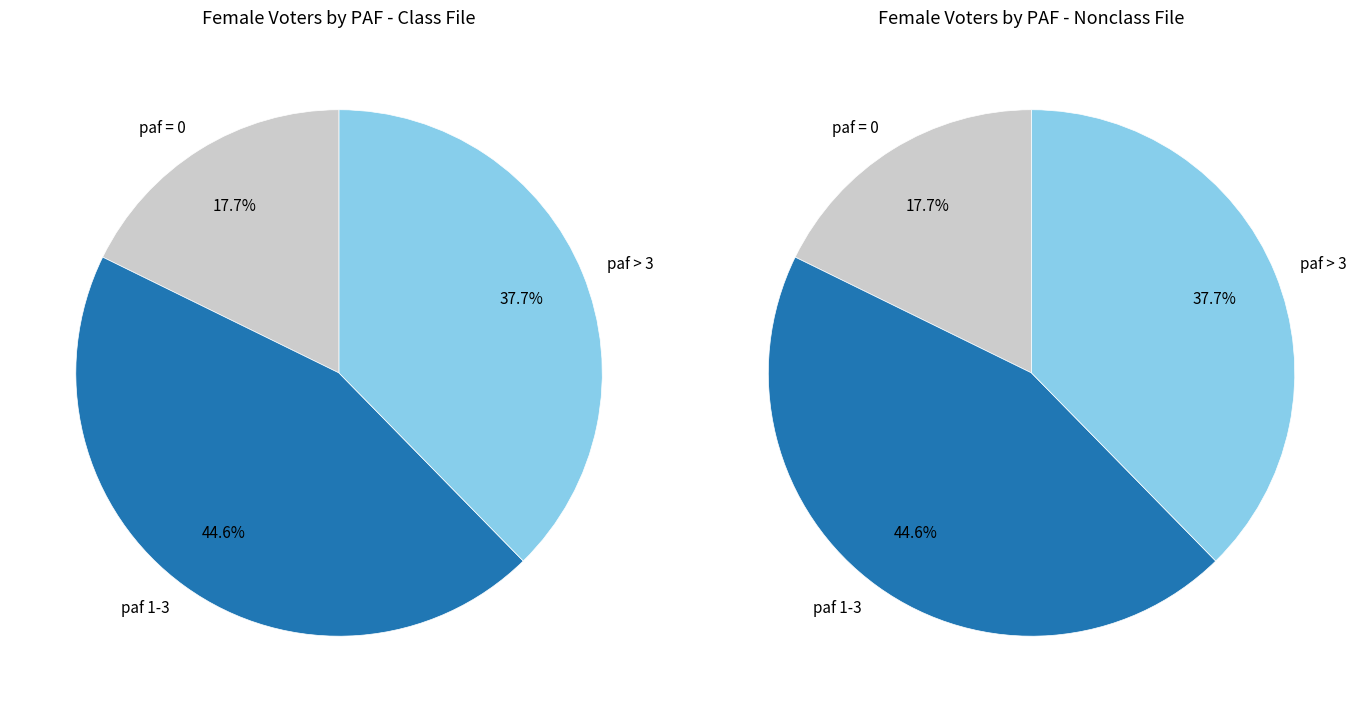

Does 21 represent more than half of the total?

No